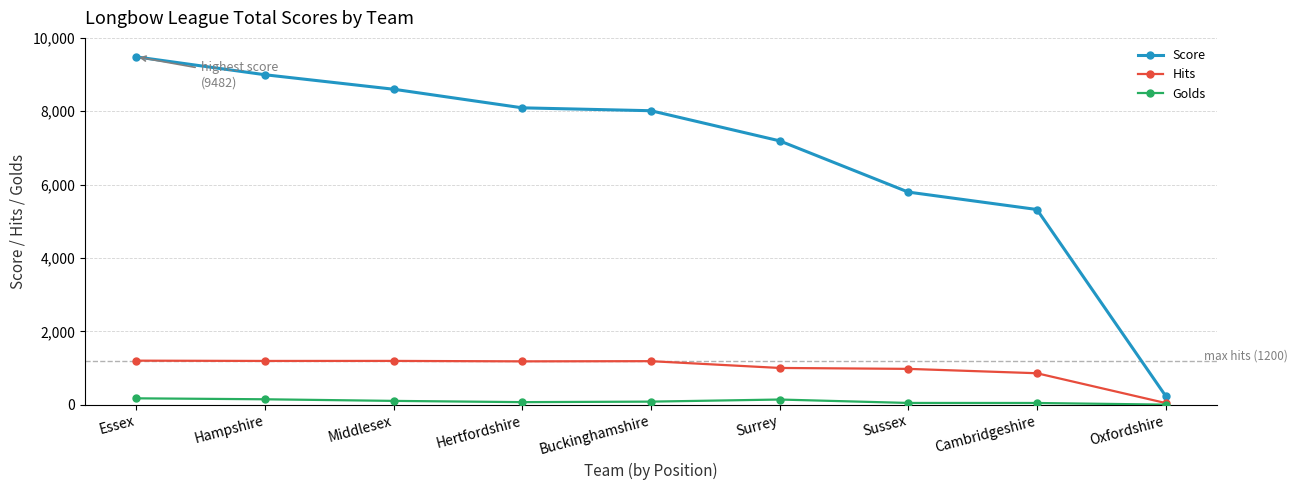

What is the lowest value of the Golds series?

1